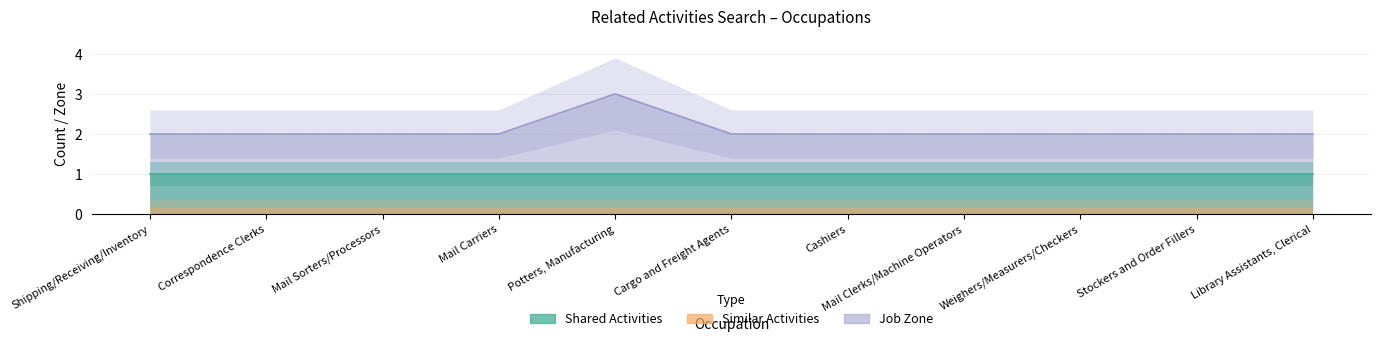

What is the spread (max minus min) of values at Mail Carriers?

2